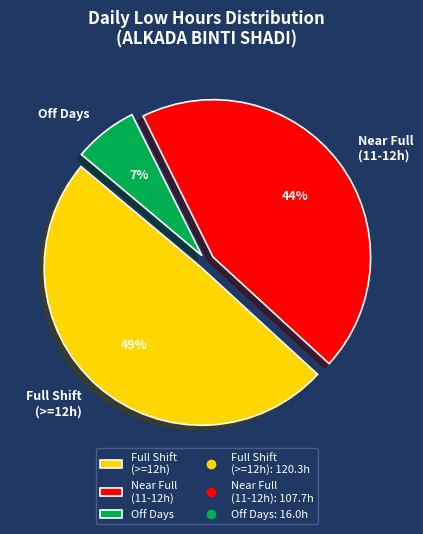

Combined, do Near Full (11-12h) and Full Shift (>=12h) account for over 50%?

Yes